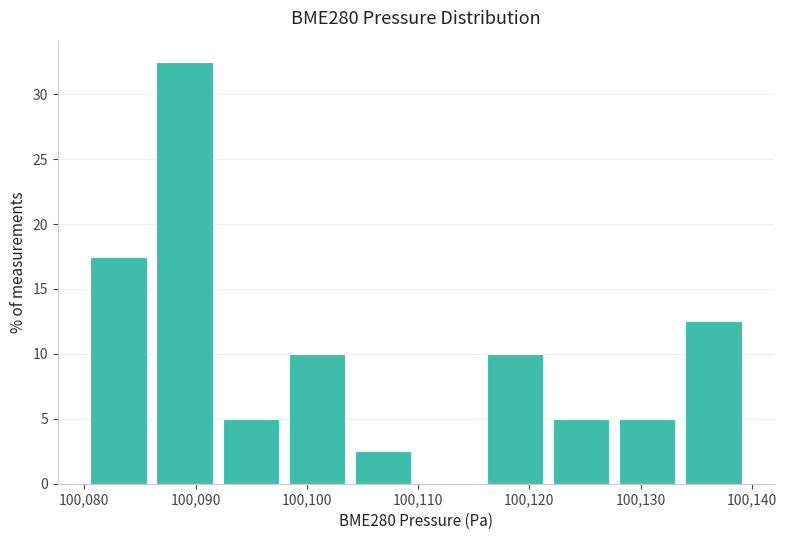

Reading left to right, list every bar in this chart as the range it spans on the x-axis followed by its height. Neither the bar edges nor the heights are printed on the chart, so give them approximately, as read against the axes.

100080 to 100086: 17.5
100086 to 100092: 32.5
100092 to 100098: 5.0
100098 to 100104: 10.0
100104 to 100110: 2.5
100110 to 100116: 0
100116 to 100122: 10.0
100122 to 100128: 5.0
100128 to 100134: 5.0
100134 to 100140: 12.5